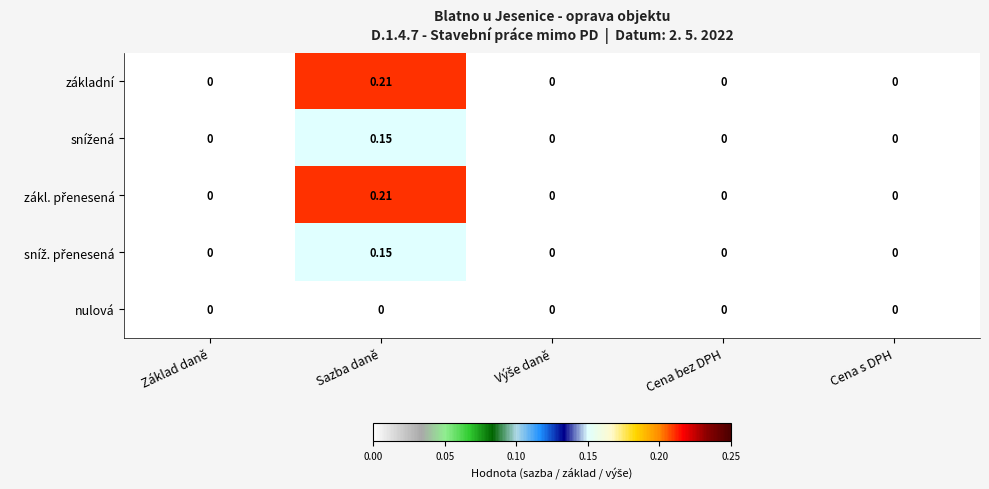

At which category is the sum across all series the highest?

Sazba daně